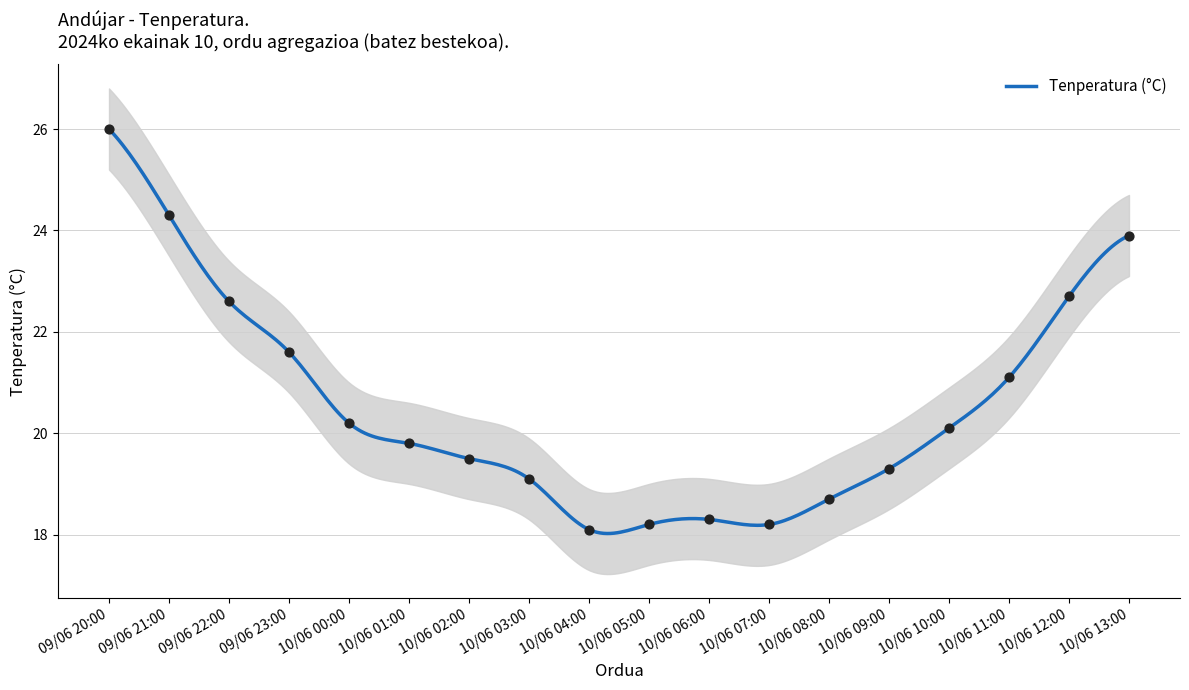

What is the change in value from 09/06 21:00 to 10/06 02:00?

-4.8